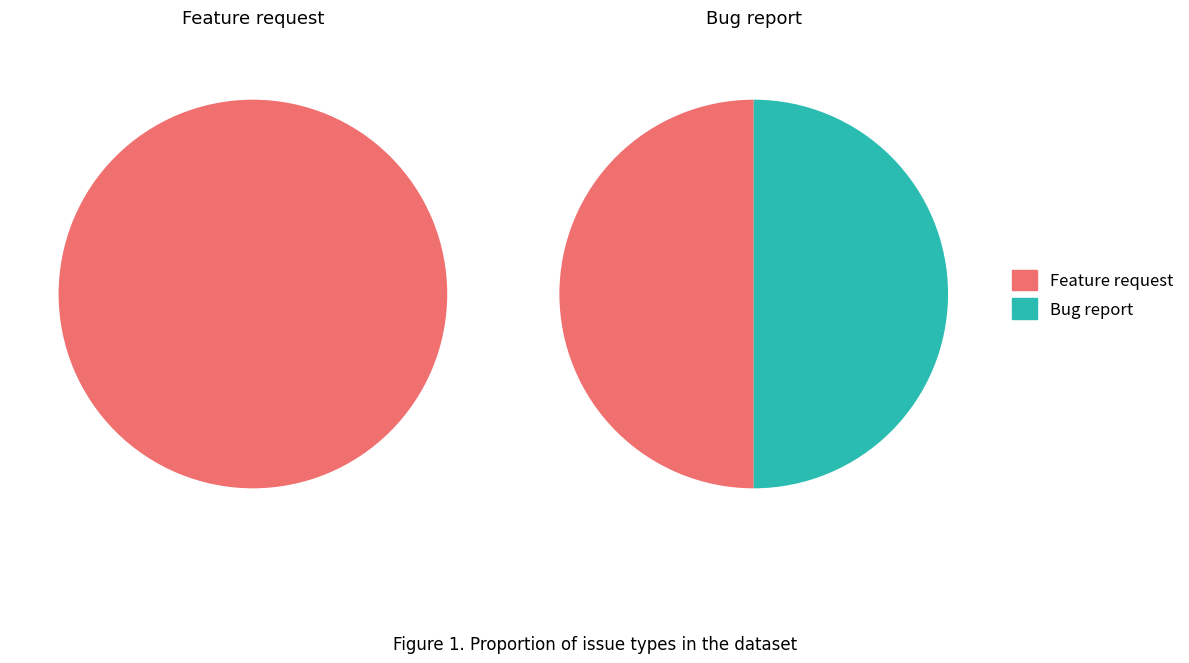

What is the largest slice in the pie chart?

Feature request